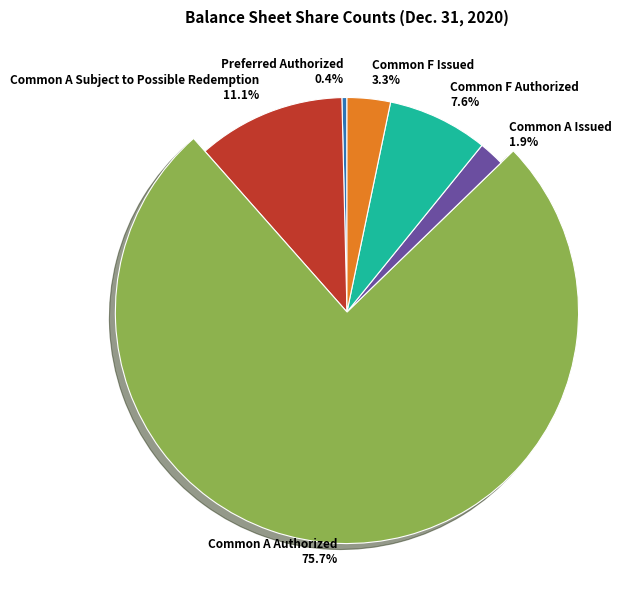

To the nearest percent, what is the combined percentage of Common A Authorized and Common A Subject to Possible Redemption?

87%